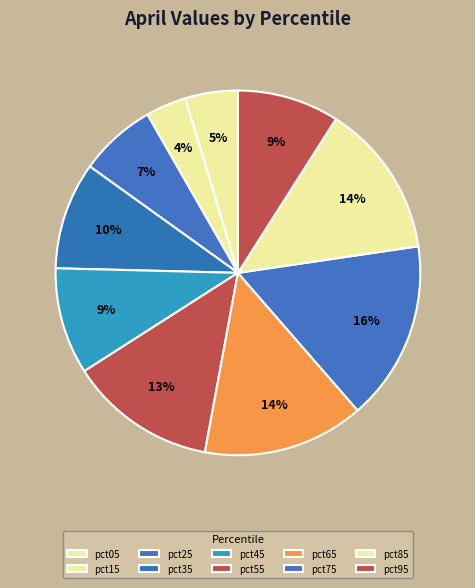

Is the sum of pct95 and pct65 greater than half?

No